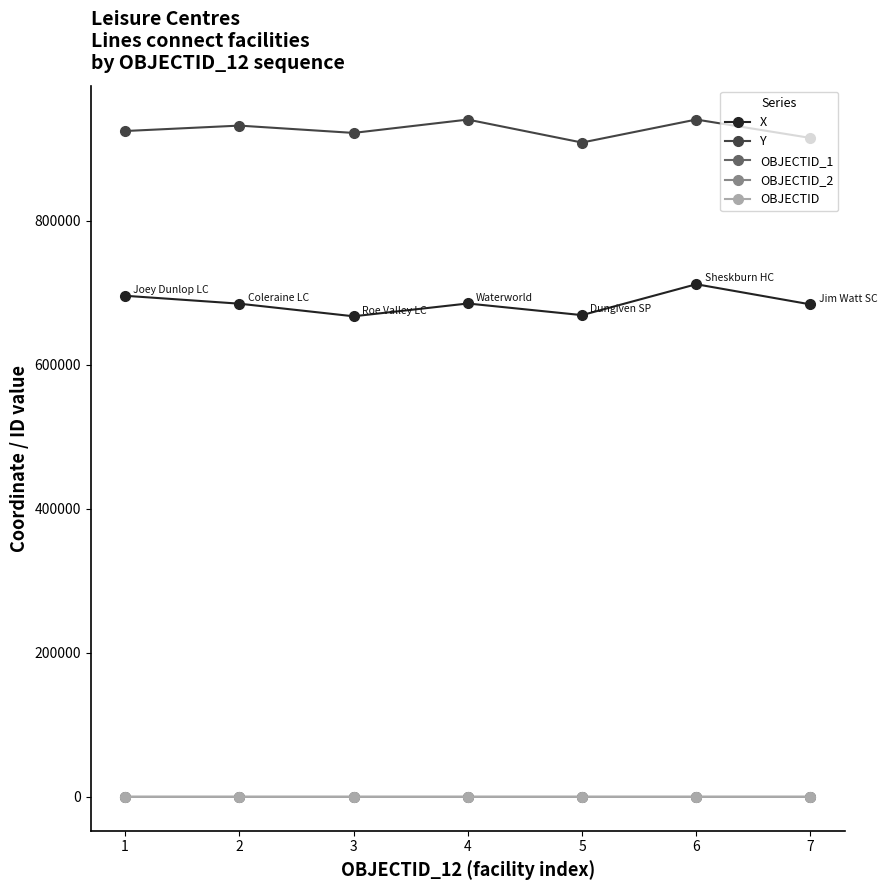

True or false: OBJECTID and Y cross at least once.

False